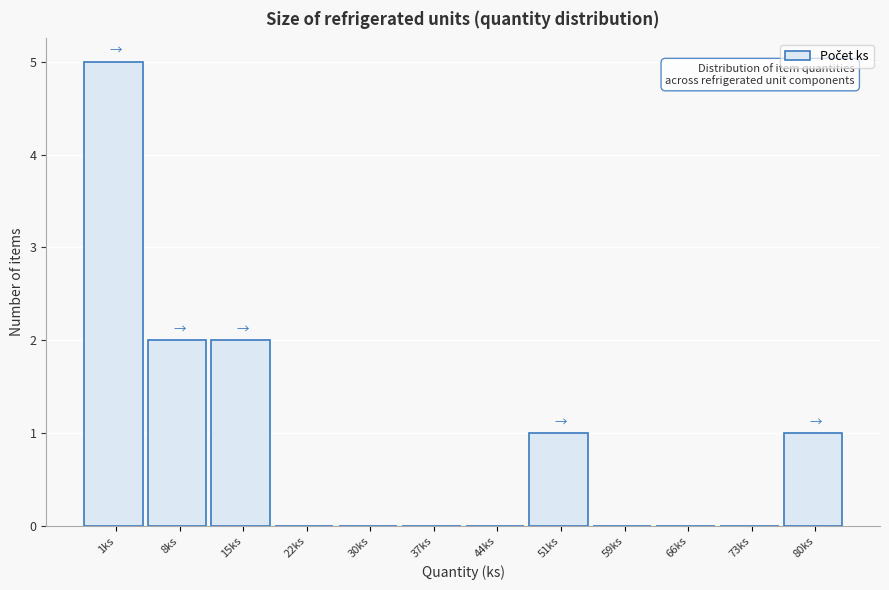

Reading left to right, list all the values displayed in this chart.

1ks=5	8ks=2	15ks=2	22ks=0	30ks=0	37ks=0	44ks=0	51ks=1	59ks=0	66ks=0	73ks=0	80ks=1